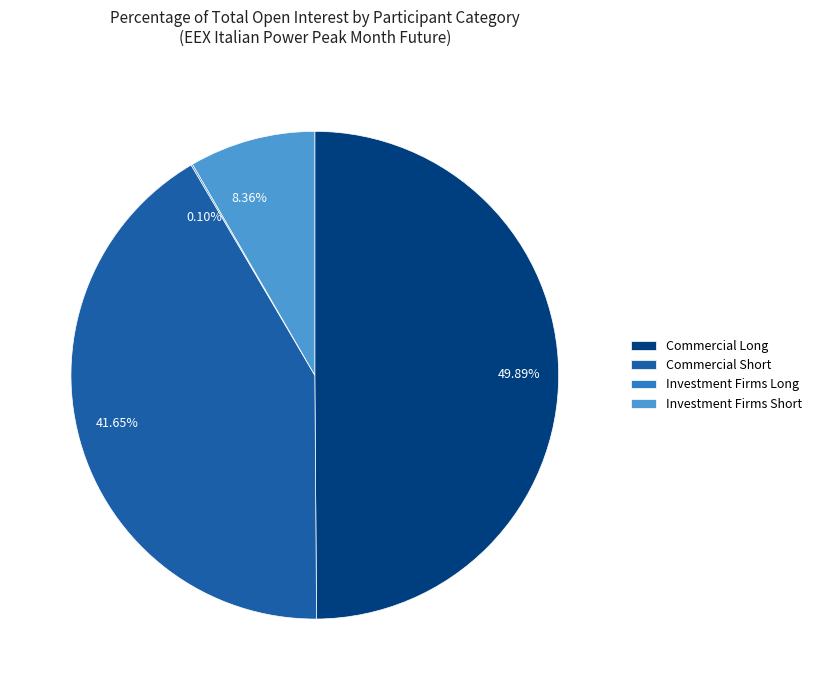

Is 41.65% the majority of the pie?

No